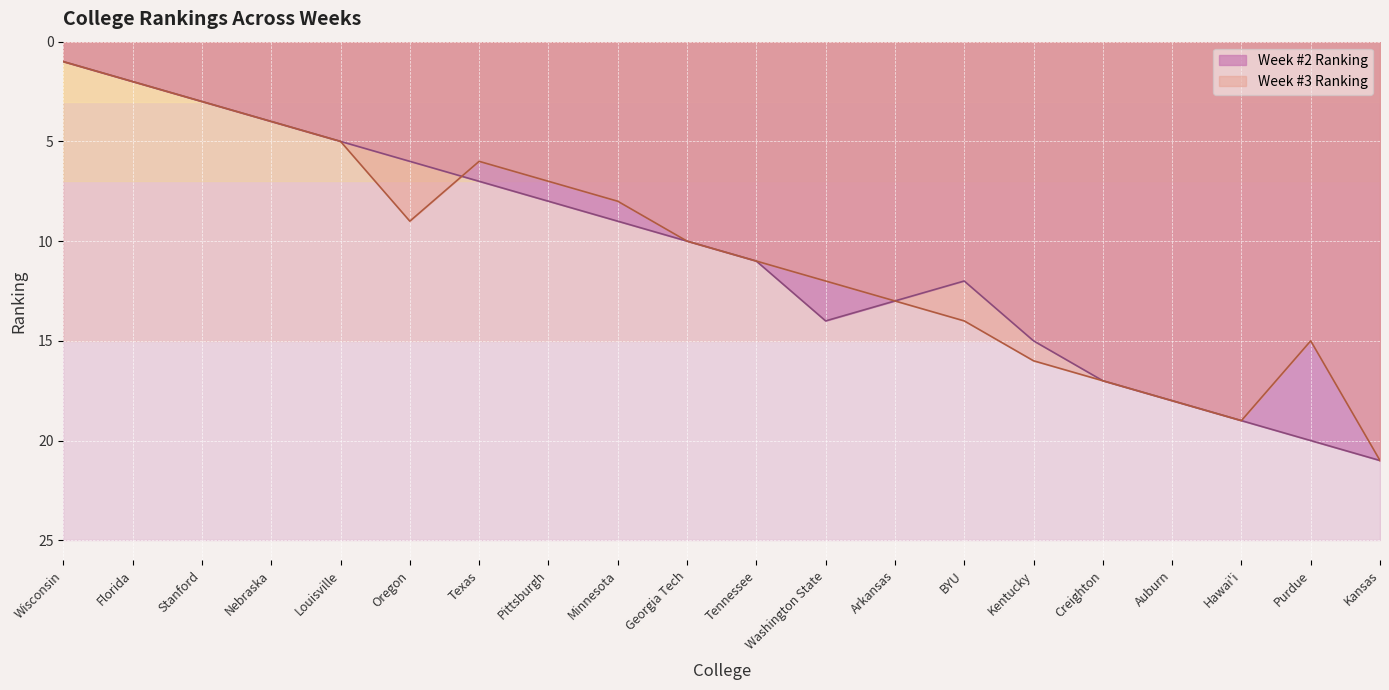

Reading right to left, extract all data points from this chart.

Week #2 Ranking: Kansas=21	Purdue=20	Hawai'i=19	Auburn=18	Creighton=17	Kentucky=15	BYU=12	Arkansas=13	Washington State=14	Tennessee=11	Georgia Tech=10	Minnesota=9	Pittsburgh=8	Texas=7	Oregon=6	Louisville=5	Nebraska=4	Stanford=3	Florida=2	Wisconsin=1
Week #3 Ranking: Kansas=21	Purdue=15	Hawai'i=19	Auburn=18	Creighton=17	Kentucky=16	BYU=14	Arkansas=13	Washington State=12	Tennessee=11	Georgia Tech=10	Minnesota=8	Pittsburgh=7	Texas=6	Oregon=9	Louisville=5	Nebraska=4	Stanford=3	Florida=2	Wisconsin=1